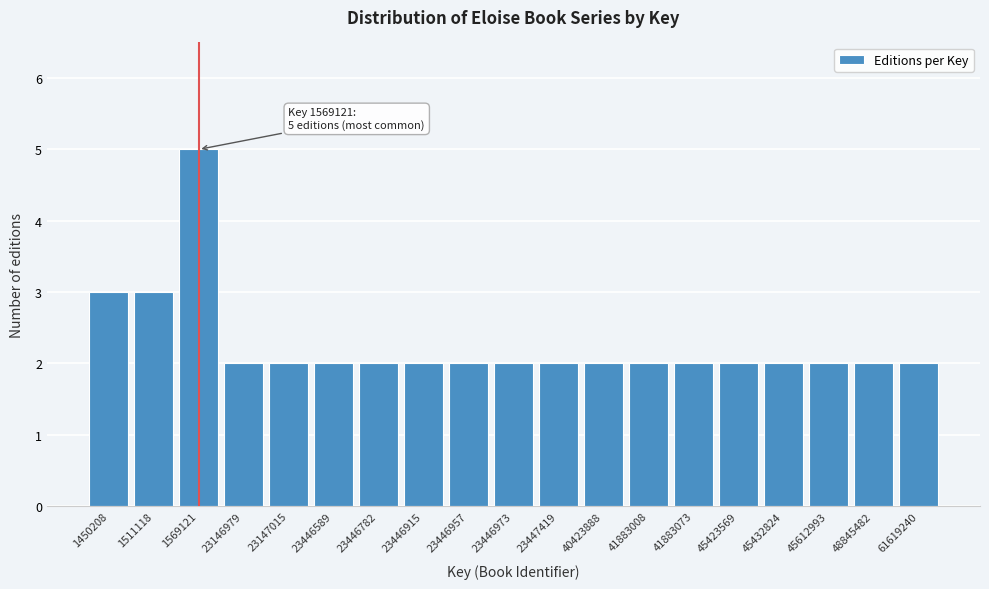

Reading left to right, list all the values displayed in this chart.

1450208=3	1511118=3	1569121=5	23146979=2	23147015=2	23446589=2	23446782=2	23446915=2	23446957=2	23446973=2	23447419=2	40423888=2	41883008=2	41883073=2	45423569=2	45432824=2	45612993=2	48845482=2	61619240=2